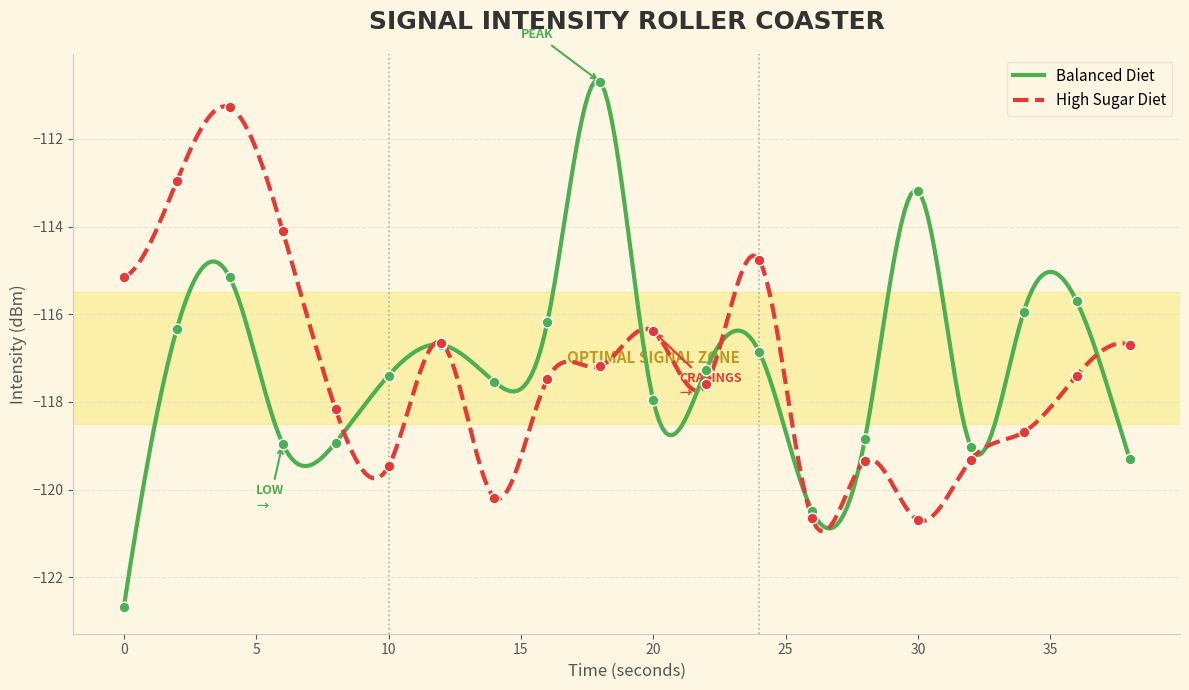

At how many categories does at least one series exceed -118?

16